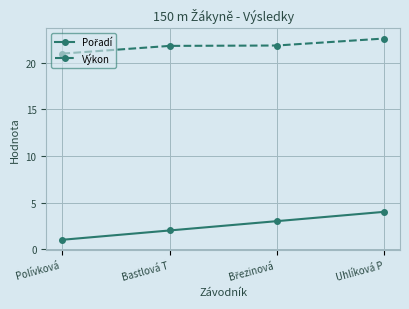

True or false: Výkon has more than 2 interior local peaks.

False